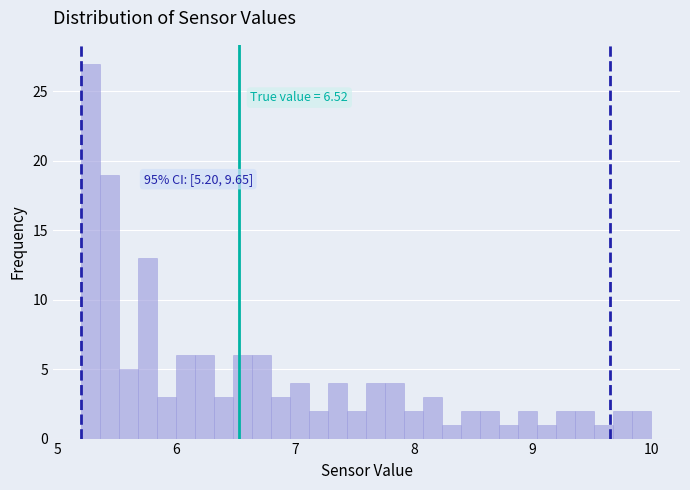

Around what value on the x-axis is the tallest bar? Give the approximate position of its centre, as read against the axis.

5.3